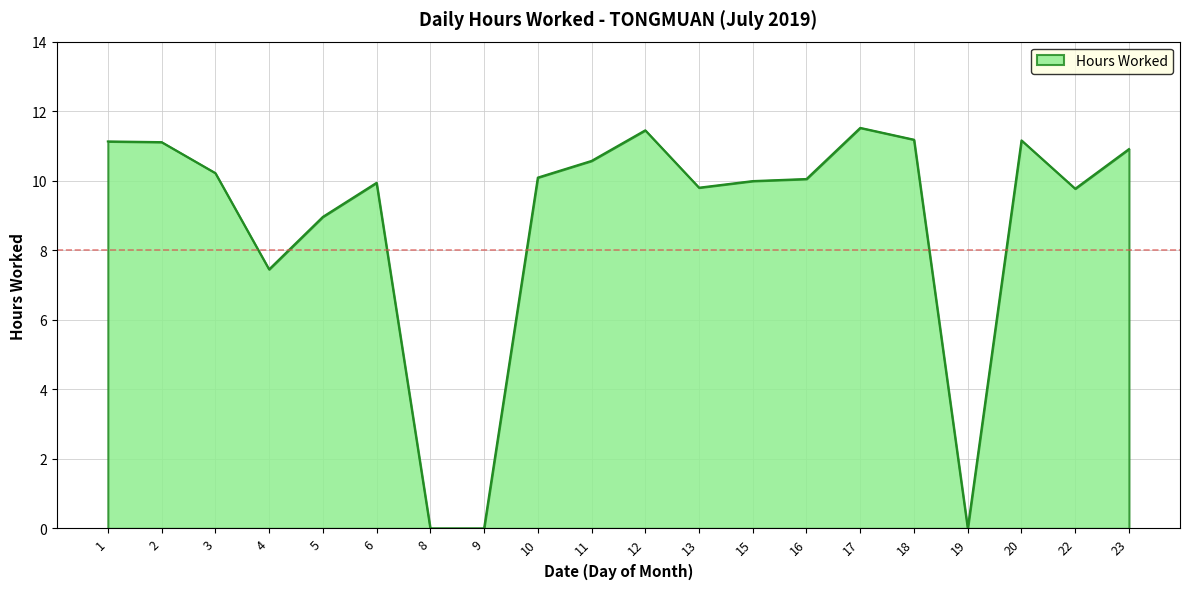

Approximately how many times larger is the value at 6 compared to 3?

1.0